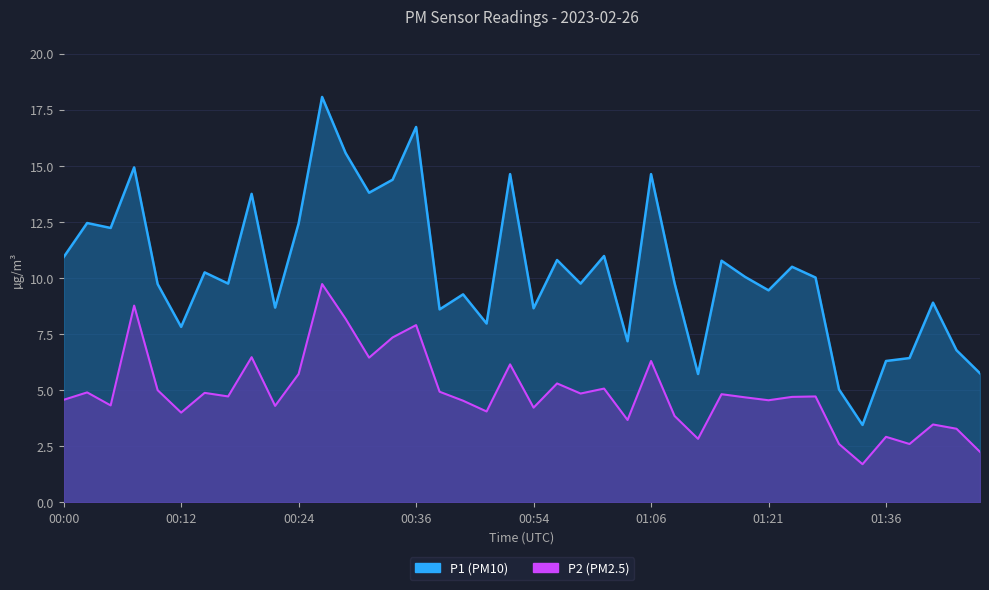

What are all the series names shown in the legend?

P1, P2